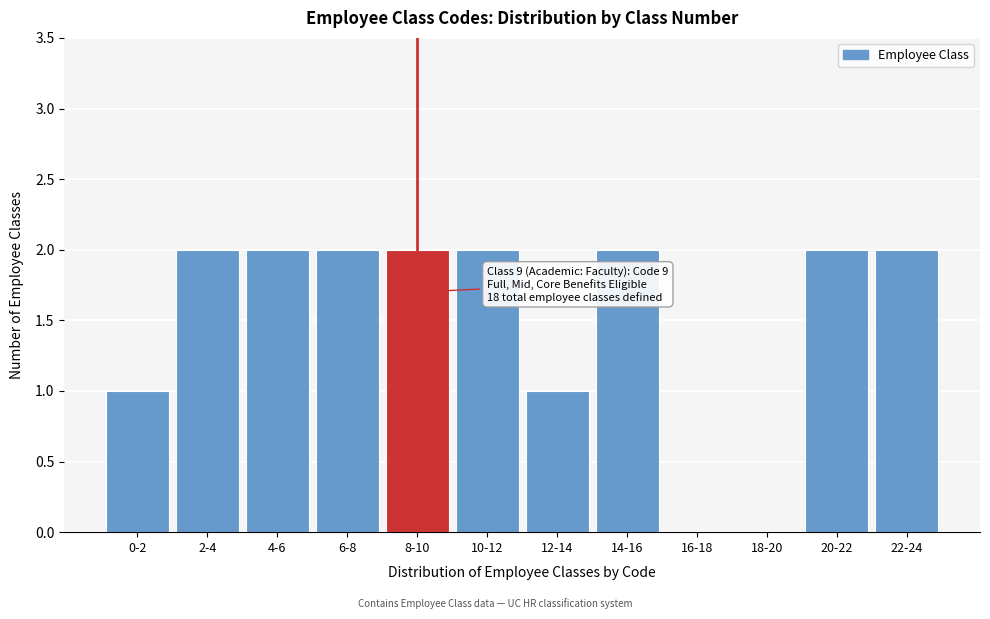

Reading right to left, transcribe all the data shown in this chart.

22-24=2	20-22=2	18-20=0	16-18=0	14-16=2	12-14=1	10-12=2	8-10=2	6-8=2	4-6=2	2-4=2	0-2=1